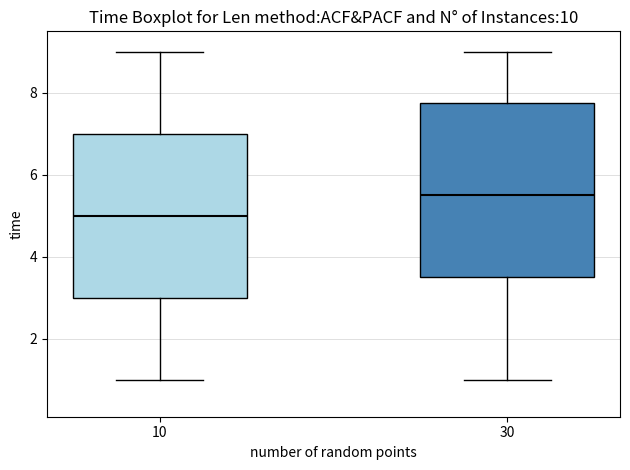

Which box is the tallest, from its lower edge to its upper edge?

30